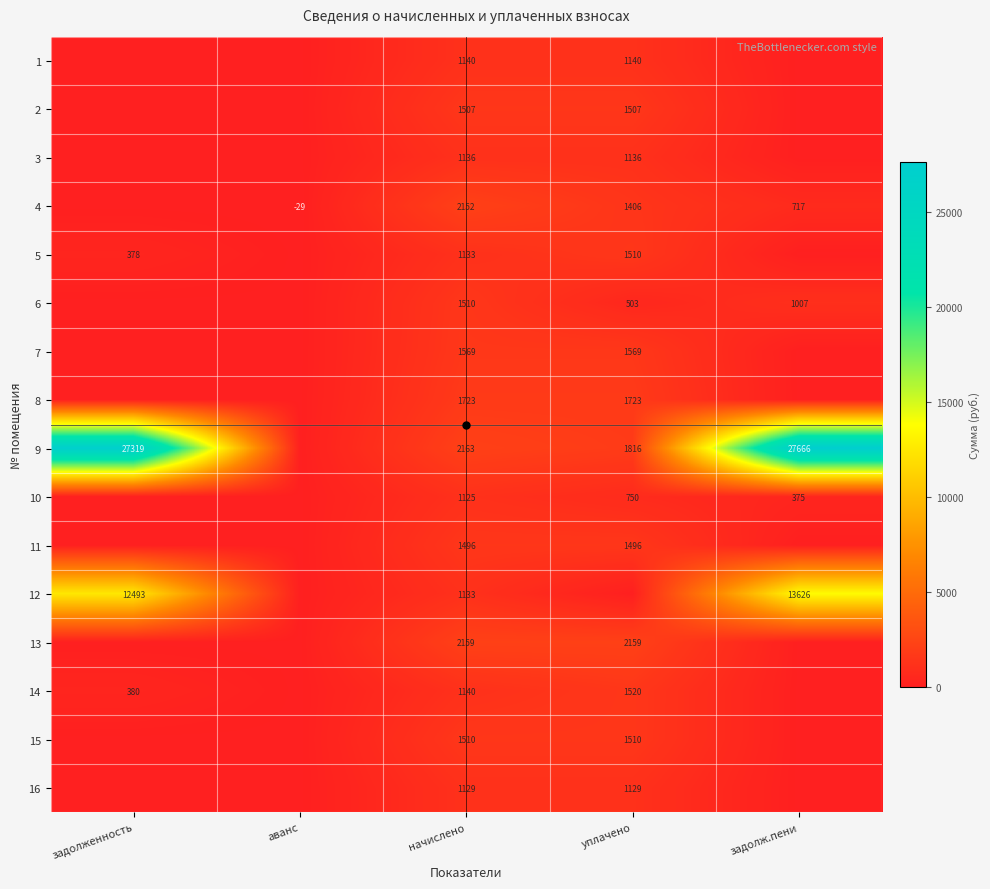

Which category has the lowest value across all series?

аванс